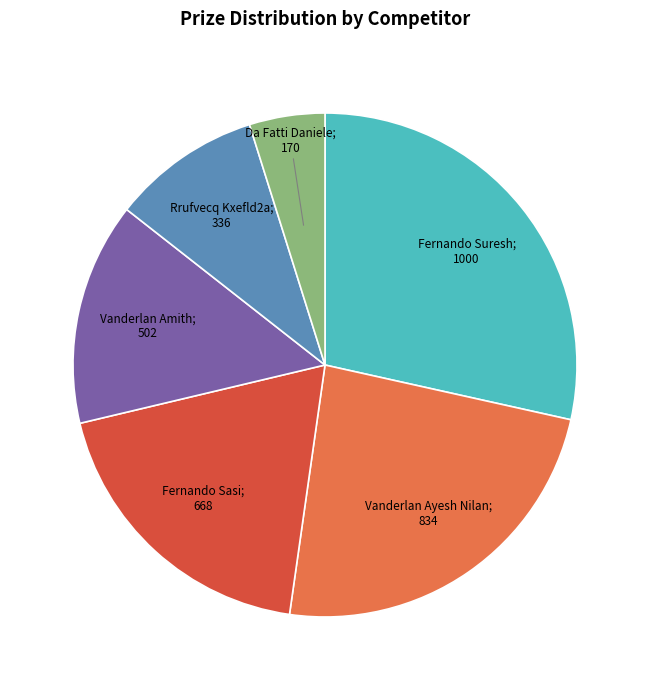

Is there any slice that represents more than half of the pie?

No